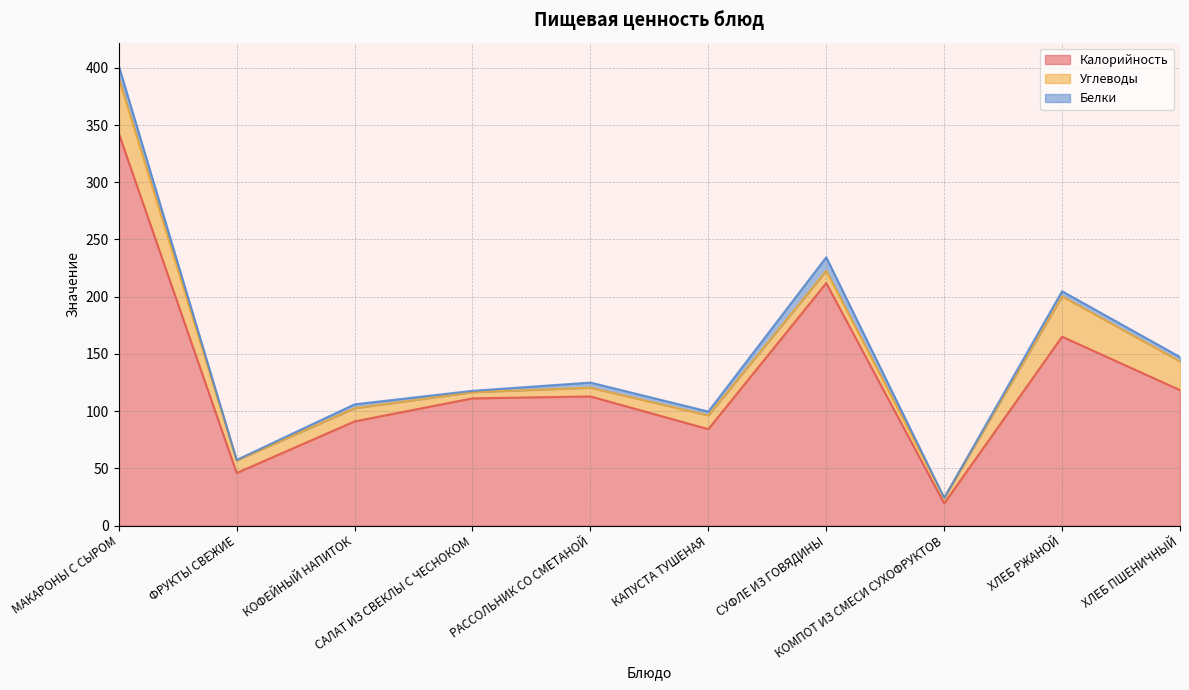

How many values in the Белки series exceed 3?

7